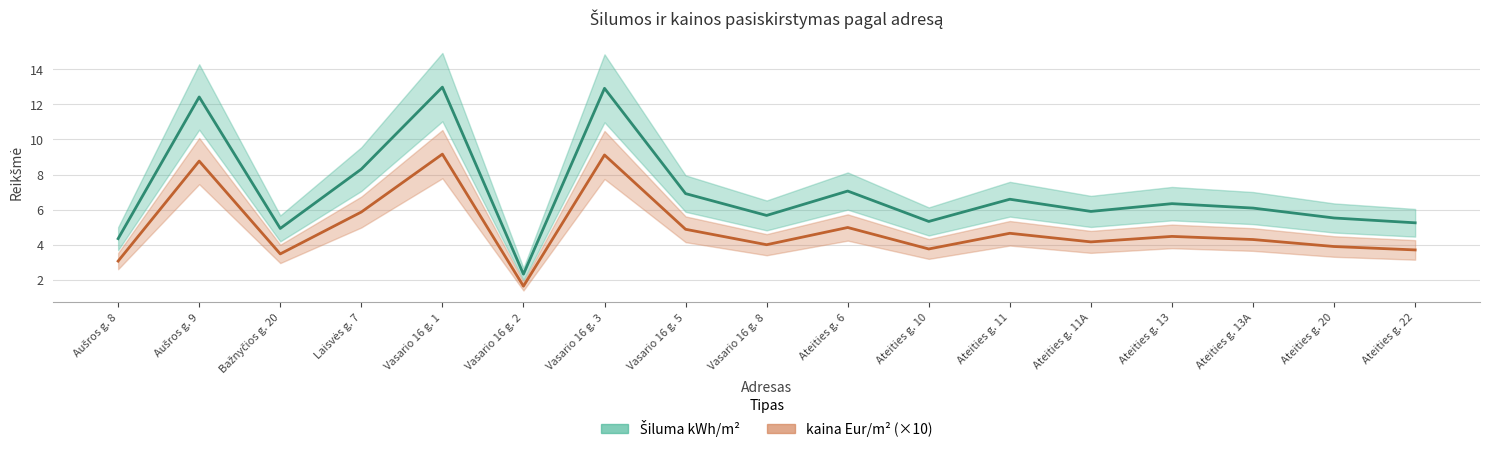

Reading left to right, list all the values displayed in this chart.

Šiluma kWh/m²: 4.4	12.4	4.9	8.3	13.0	2.3	12.9	6.9	5.7	7.1	5.3	6.6	5.9	6.3	6.1	5.5	5.3
kaina Eur/m² (×10): 3.1	8.8	3.5	5.9	9.2	1.6	9.1	4.9	4.0	5.0	3.8	4.7	4.2	4.5	4.3	3.9	3.7